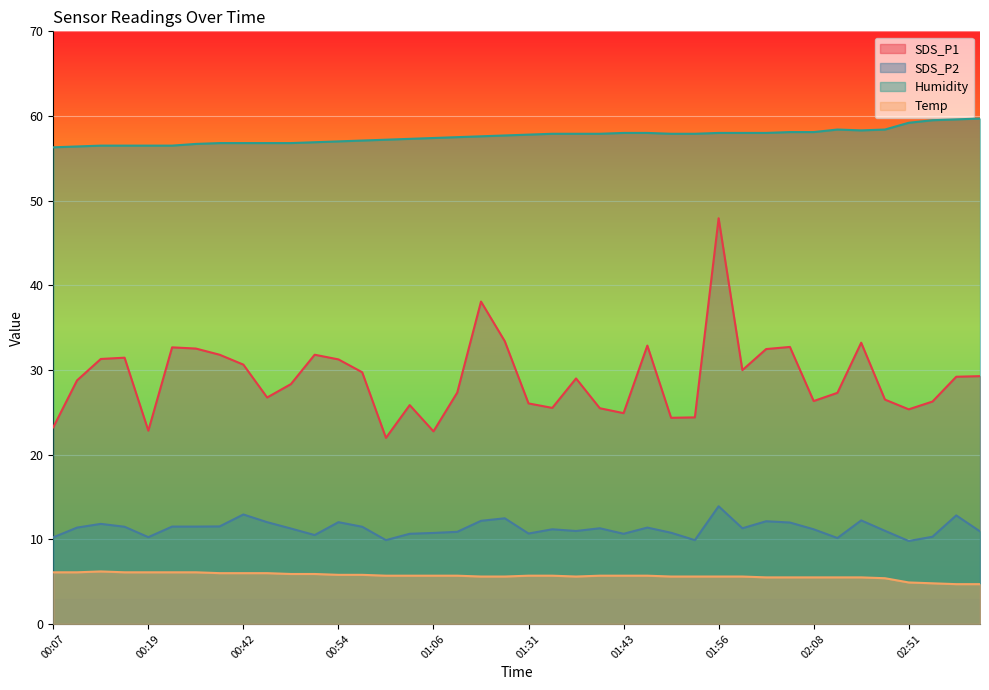

In SDS_P2, how many points are higher than both neighbors (excluding endpoints)?

11